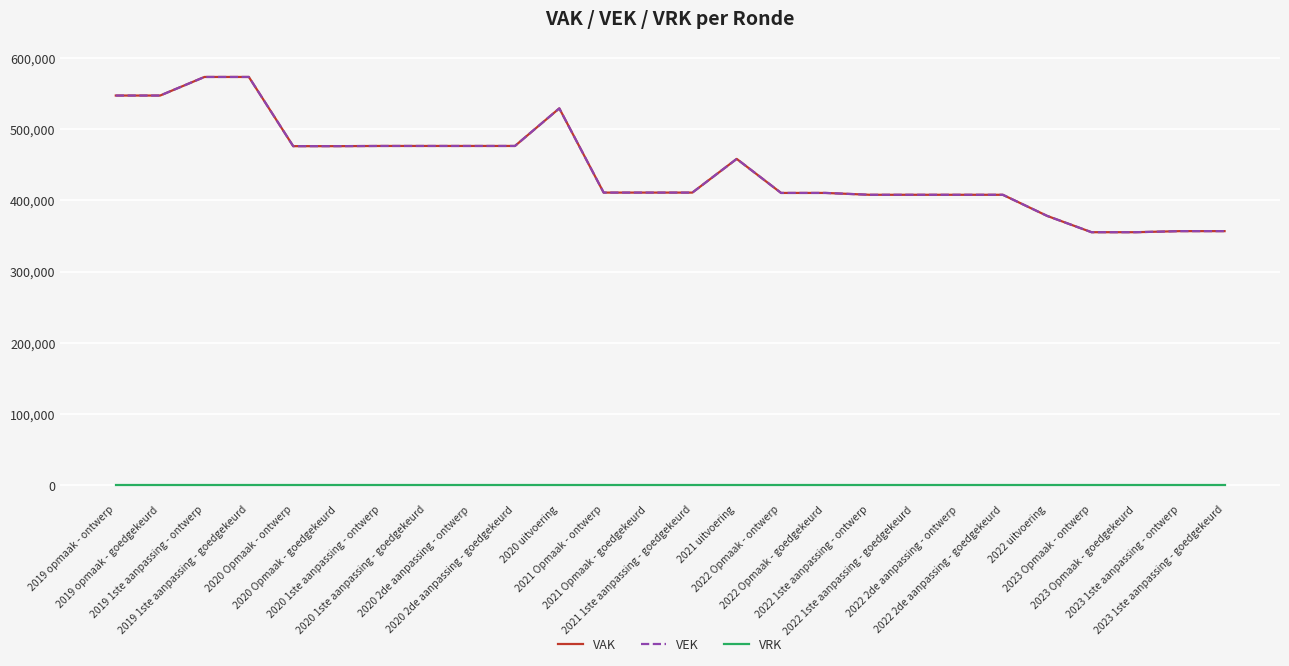

True or false: VRK and VEK intersect in this chart.

False